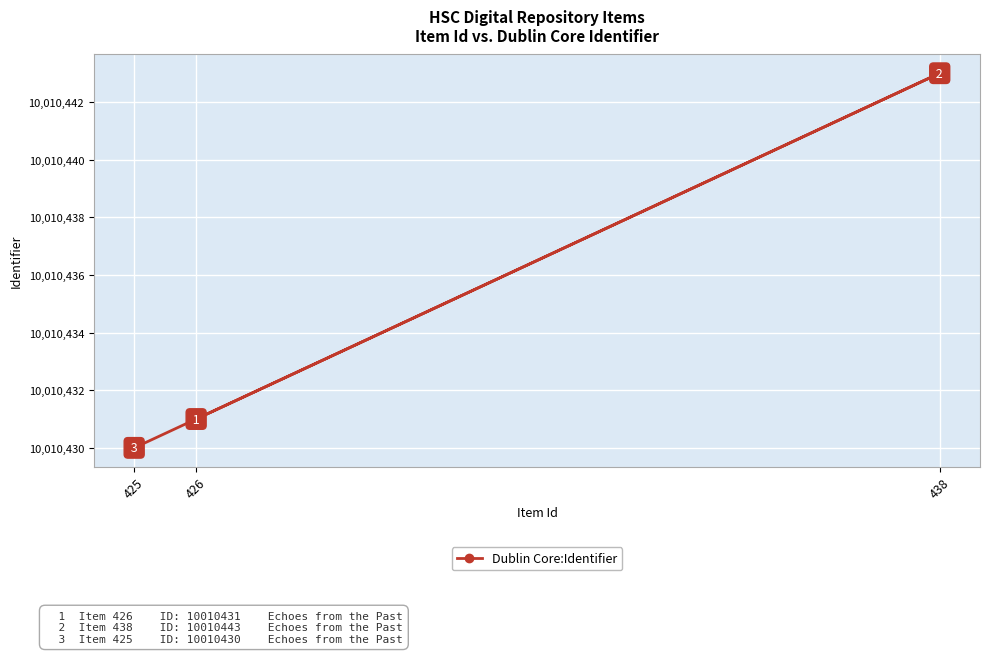

What is the ratio of the value at 438 to the value at 425?

1.0